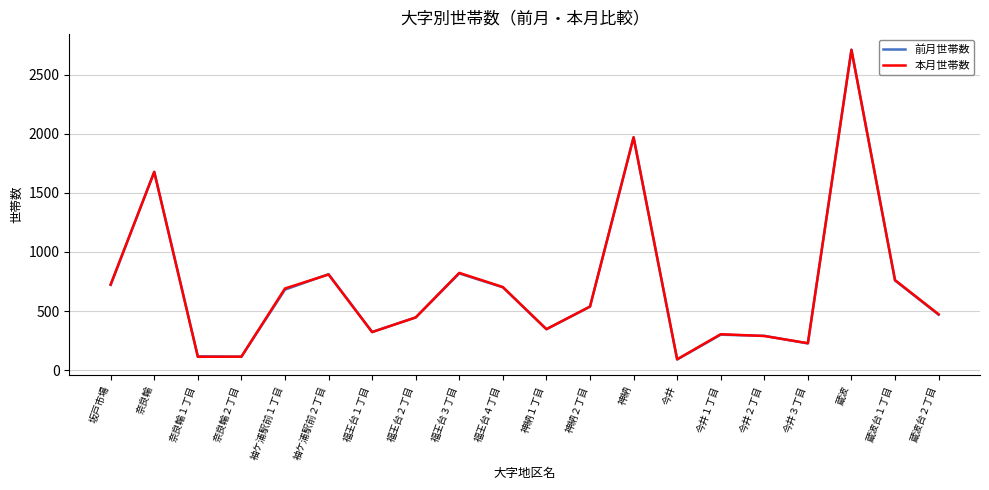

What is the difference between the 本月世帯数 values at 福王台３丁目 and 蔵波?

1886